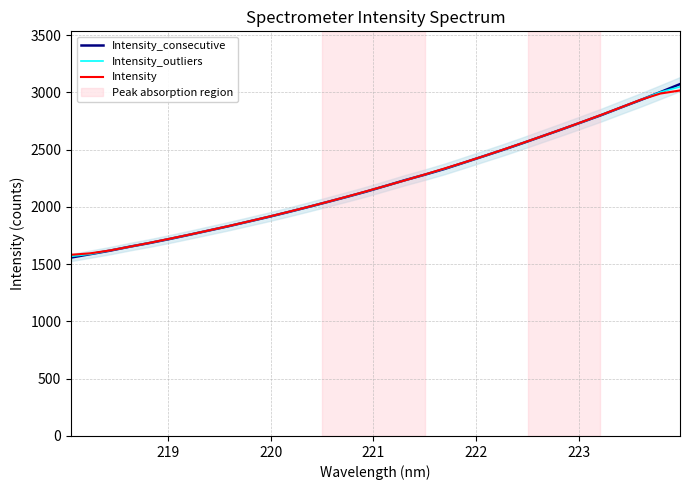

What is the highest value of the Intensity_consecutive series?

3073.0